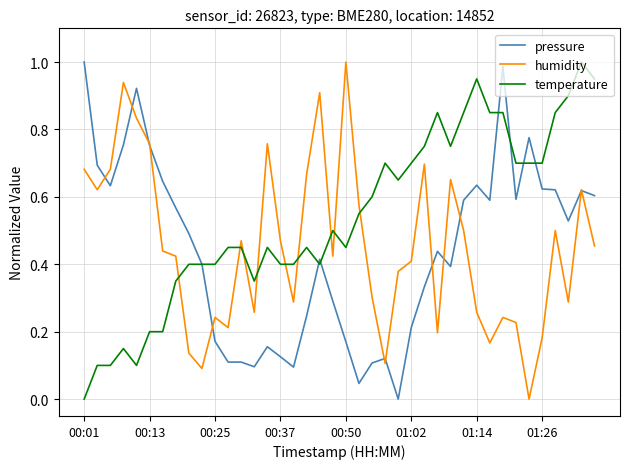

Does the chart display data point markers on the line(s)?

No